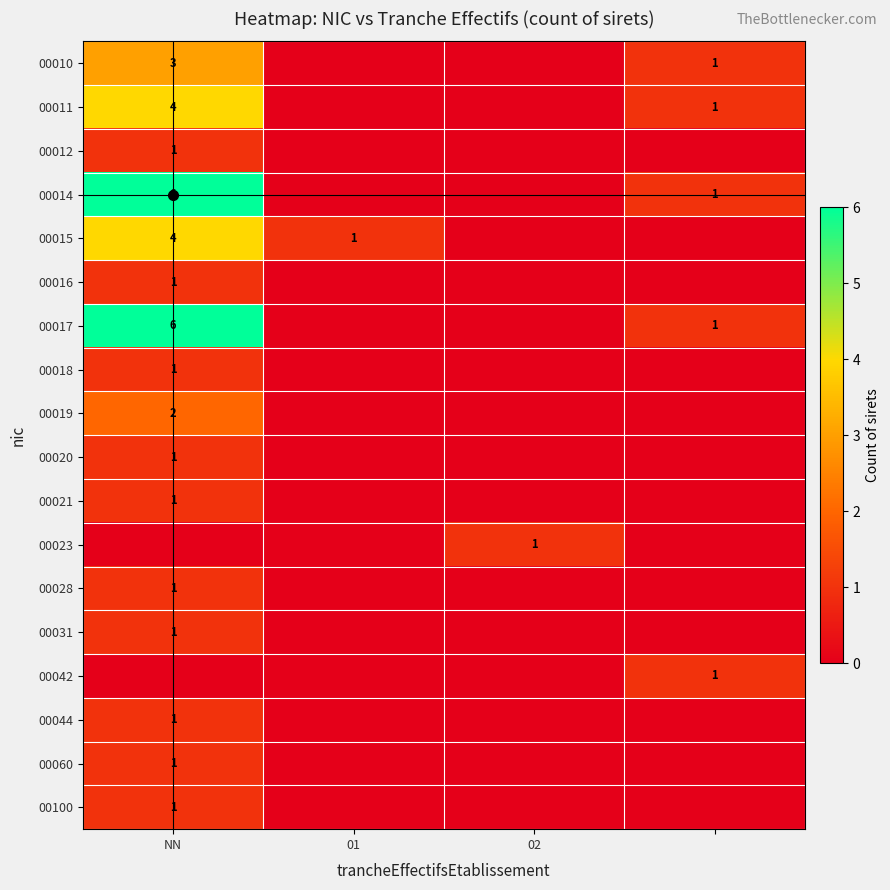

What is the maximum value for 00011?

4